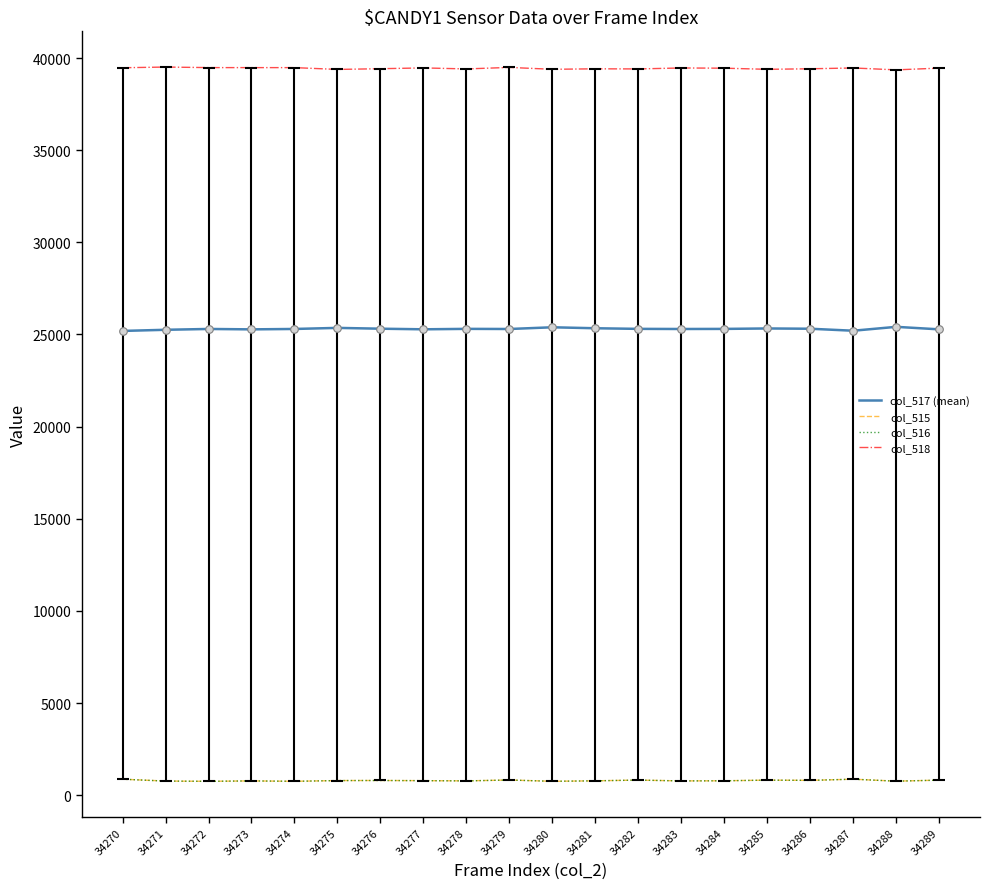

What are all the series names shown in the legend?

col_517 (mean), col_515, col_516, col_518